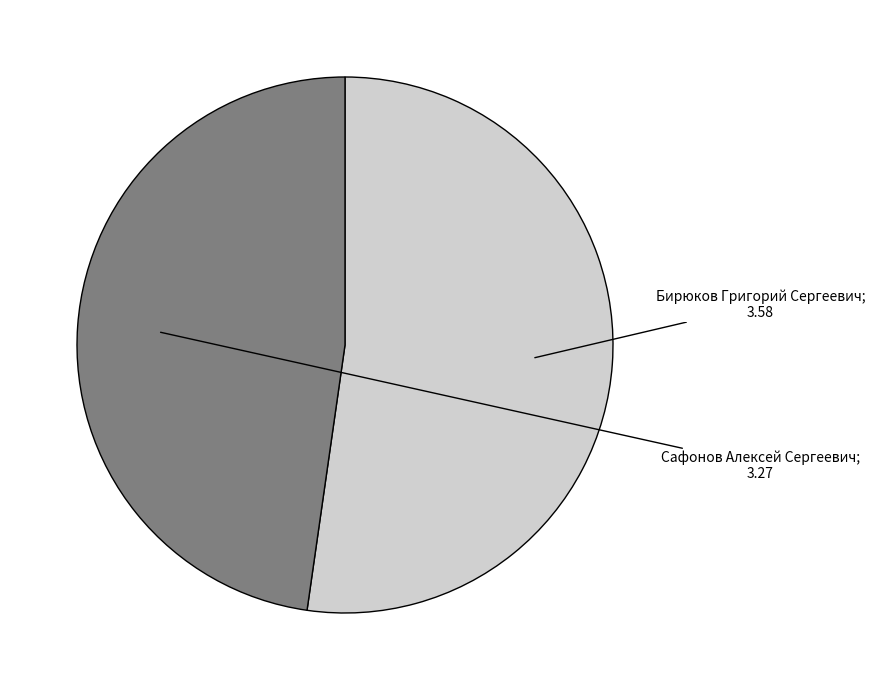

What is the smallest slice in the pie chart?

Сафонов Алексей Сергеевич